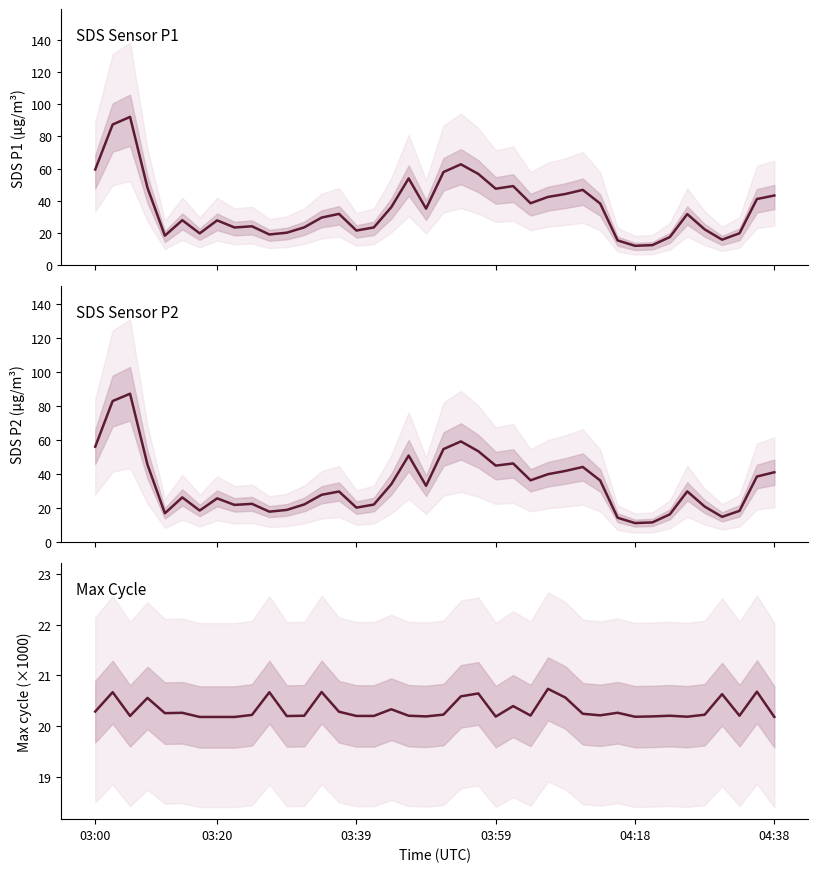

Does the chart have visible grid lines?

No